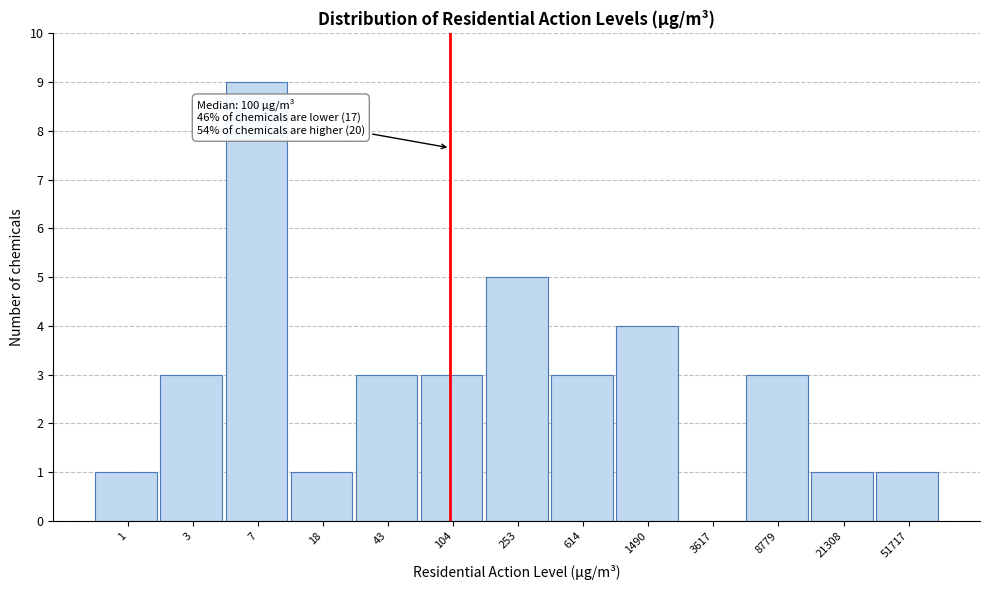

Reading left to right, list all the values displayed in this chart.

1=1	3=3	7=9	18=1	43=3	104=3	253=5	614=3	1490=4	3617=0	8779=3	21308=1	51717=1